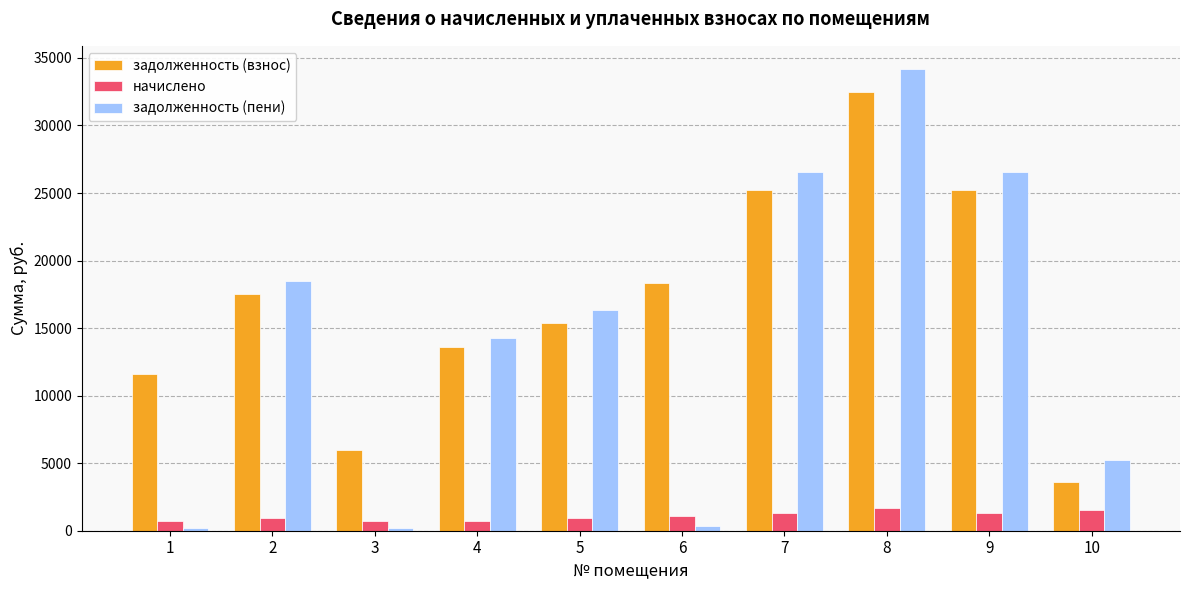

Which series changed the most between 3 and 4?

задолженность (пени)